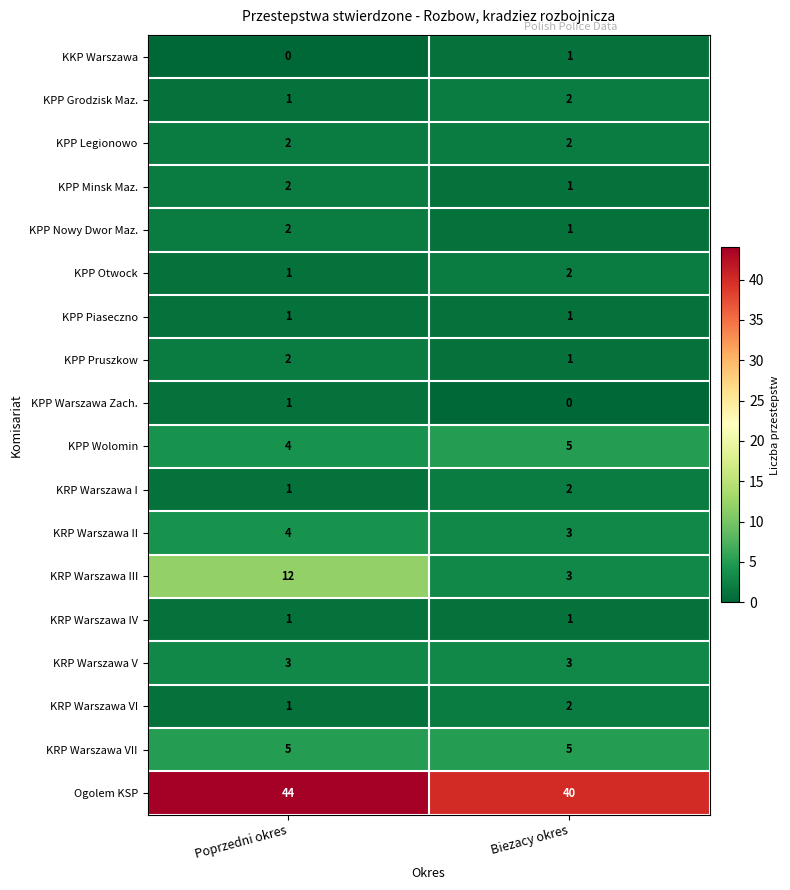

Which series has the widest spread of values?

KRP Warszawa III